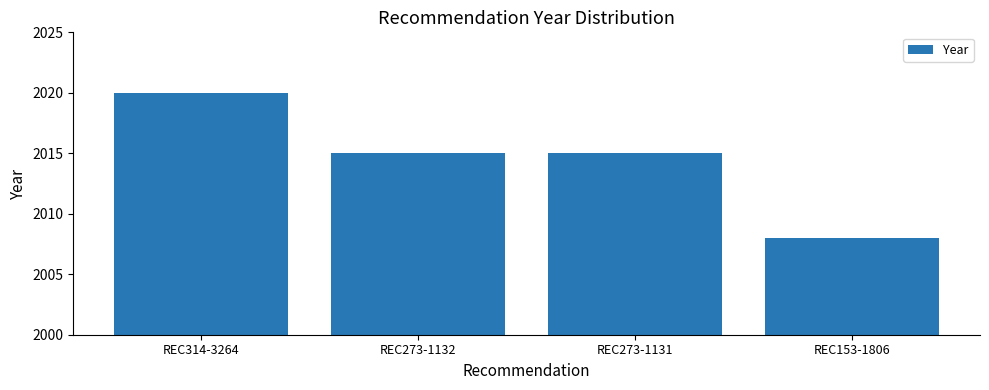

True or false: the data shows 2020 at REC314-3264.

True